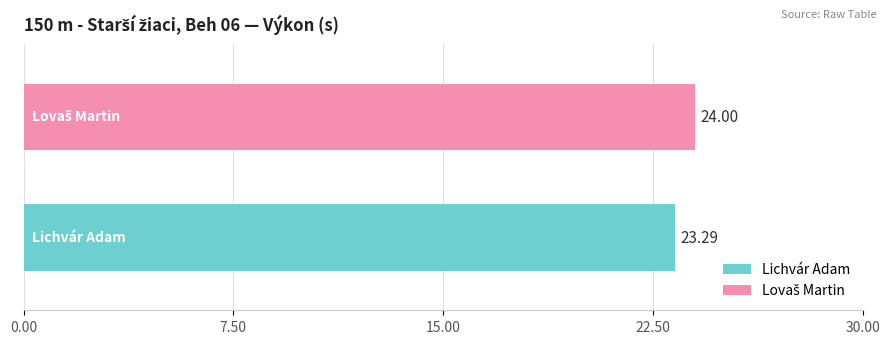

Which series has the widest spread of values?

Lichvár Adam